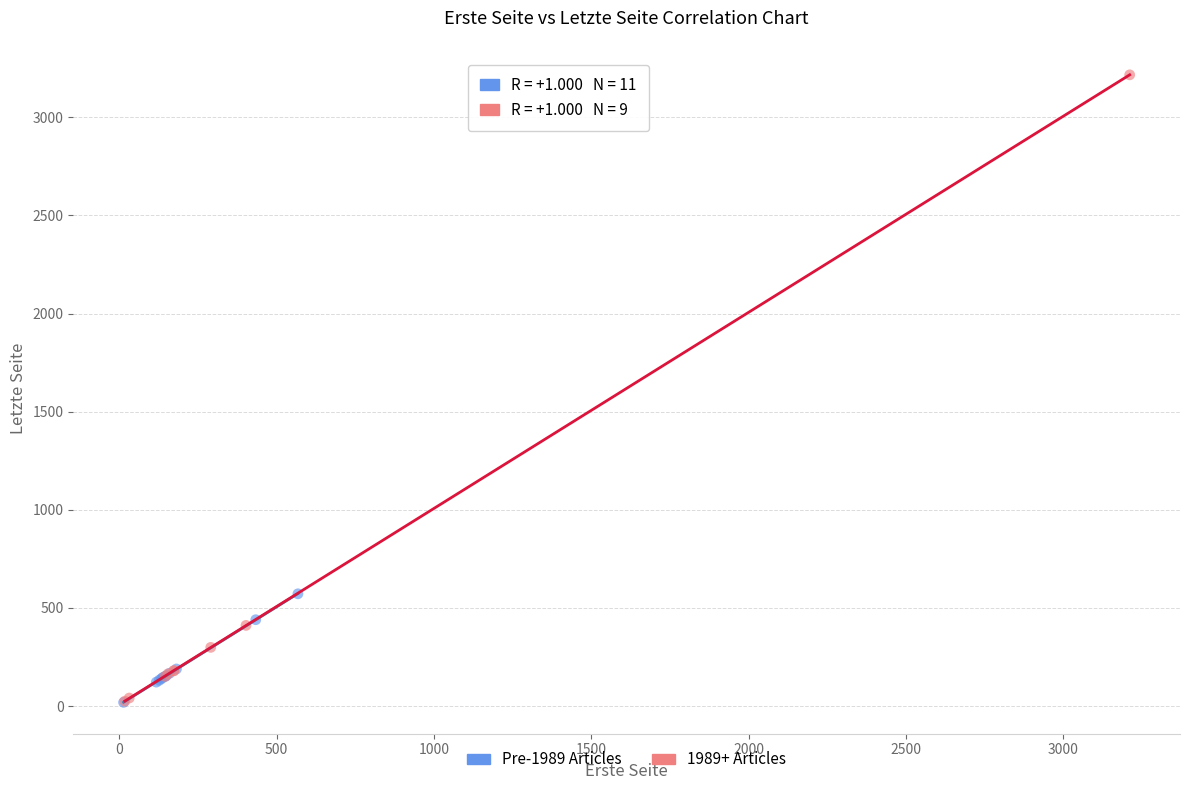

Which series has the largest Y range (max minus min)?

1989+ Articles